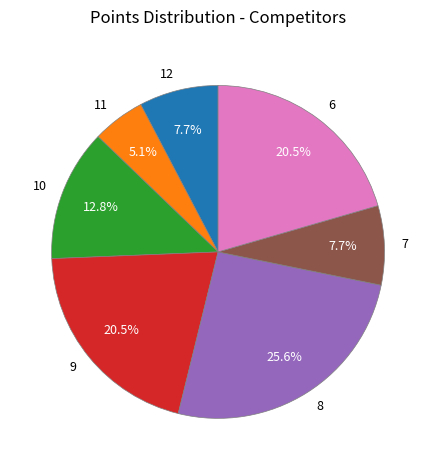

Count the number of slices in the pie.

7